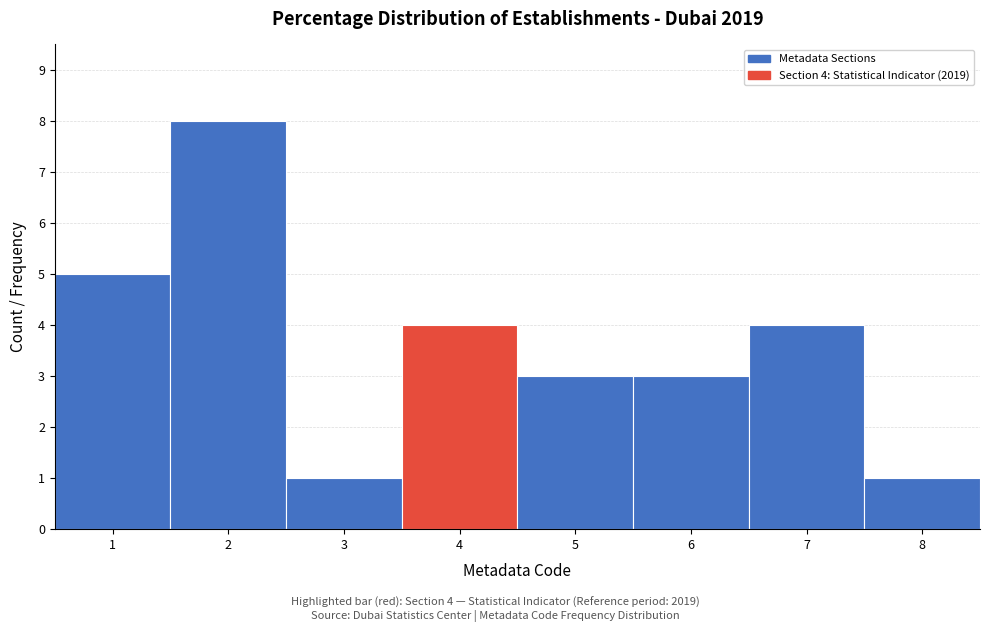

Which range on the x-axis has the tallest bar?

1.5 to 2.5